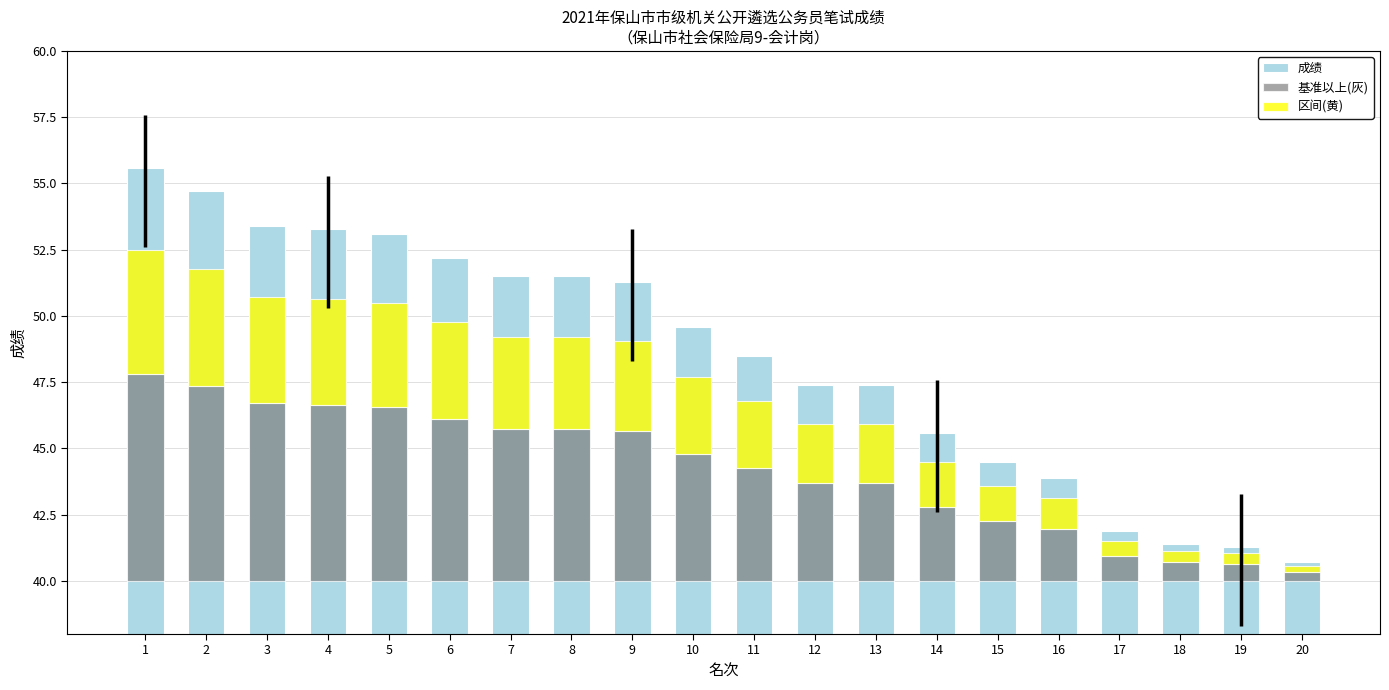

How many bars are there in total?

60